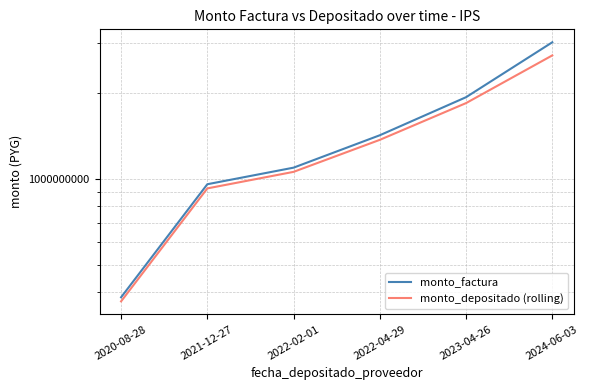

Reading left to right, list all the values displayed in this chart.

monto_factura: 383906250	957206250	1094388750	1421988750	1933863750	3013920000
monto_depositado (rolling): 371518875	925492105	1057845235	1370194675	1843832290	2710737318